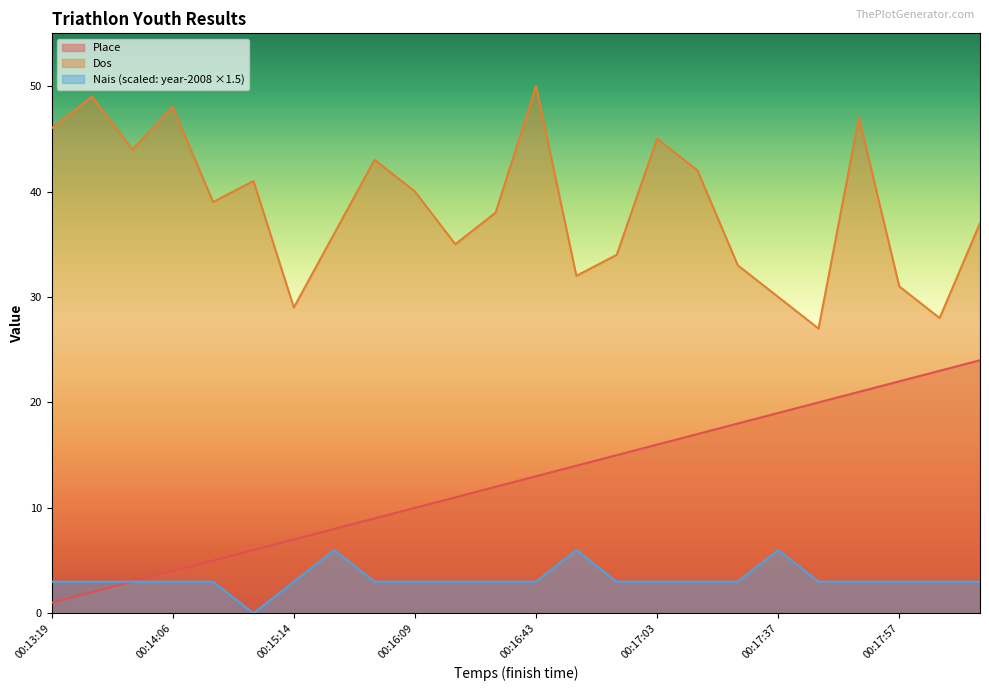

Is it true that Dos equals 52 at 00:15:22?

False